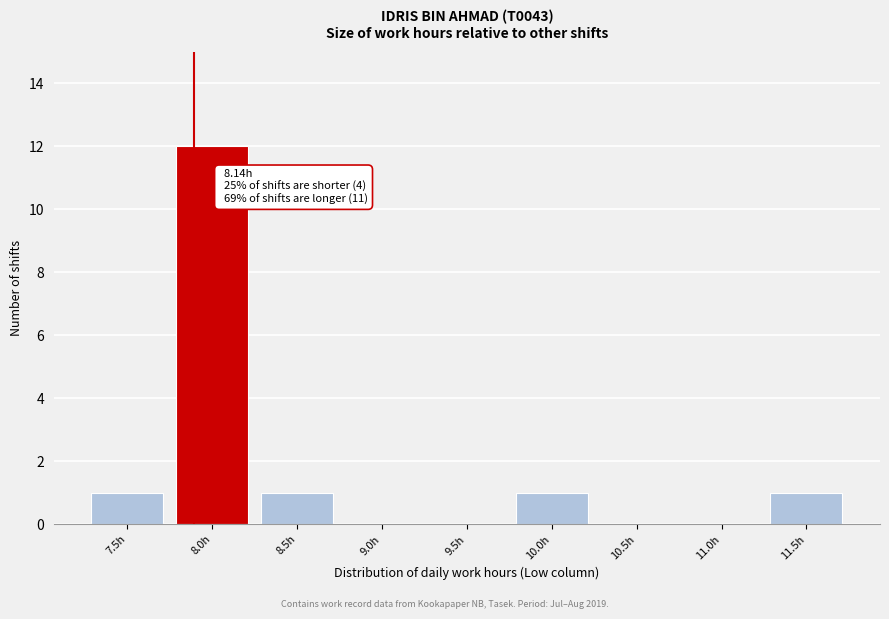

Reading right to left, what are all the values shown in this chart?

11.5h=1	11.0h=0	10.5h=0	10.0h=1	9.5h=0	9.0h=0	8.5h=1	8.0h=12	7.5h=1